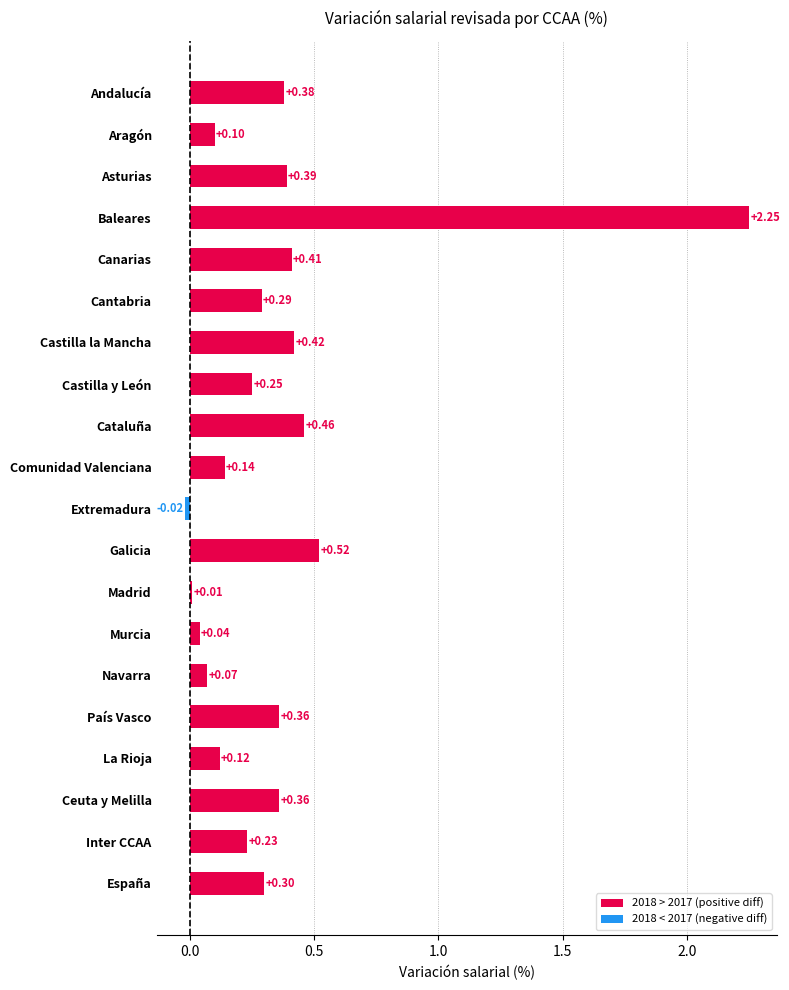

Which label corresponds to the largest value in the chart?

Baleares